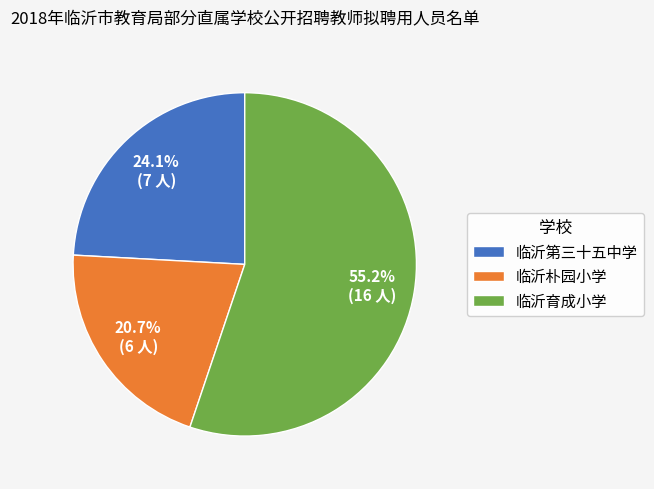

What is the ratio of the value at 临沂第三十五中学 to the value at 临沂朴园小学?

1.2